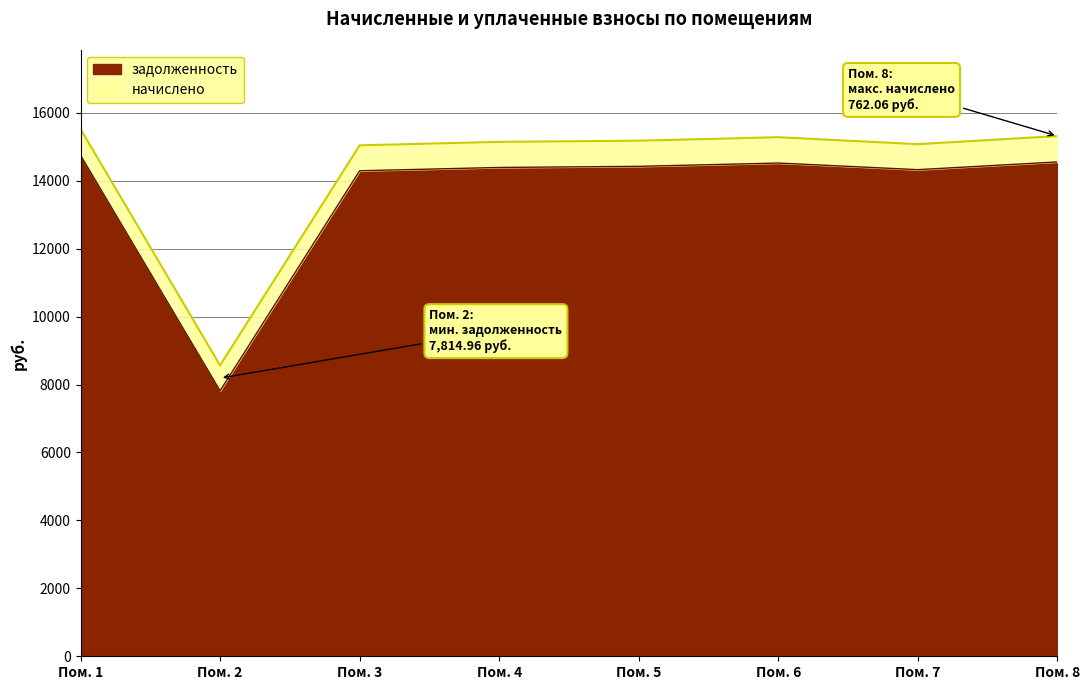

What is the value of the 4th point from the left?

14390.4